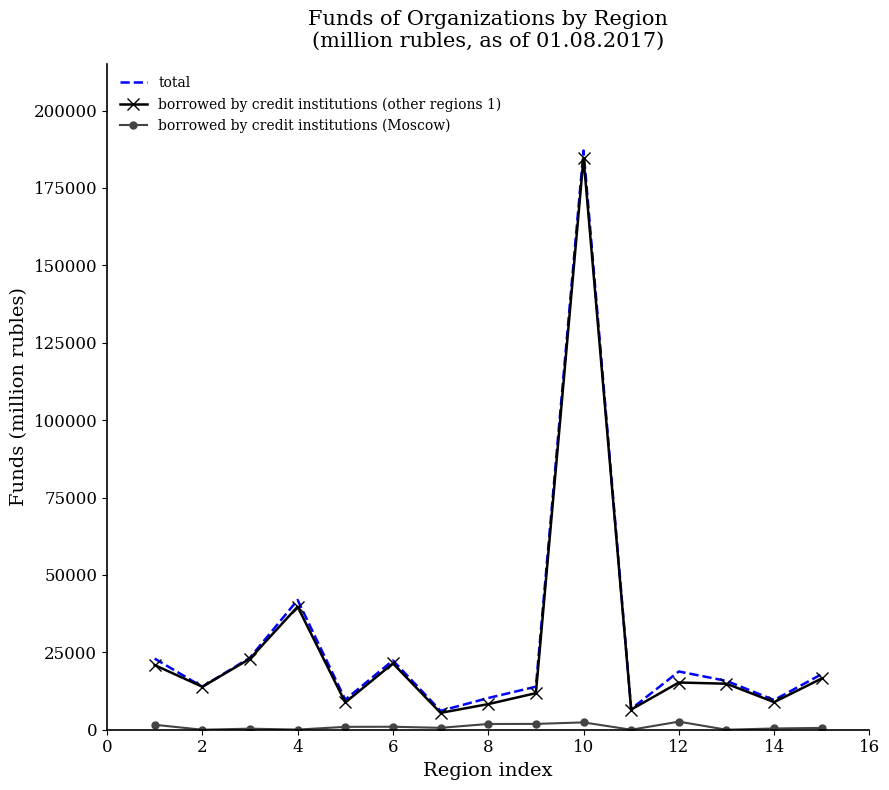

Which series has the largest range (max minus min)?

total